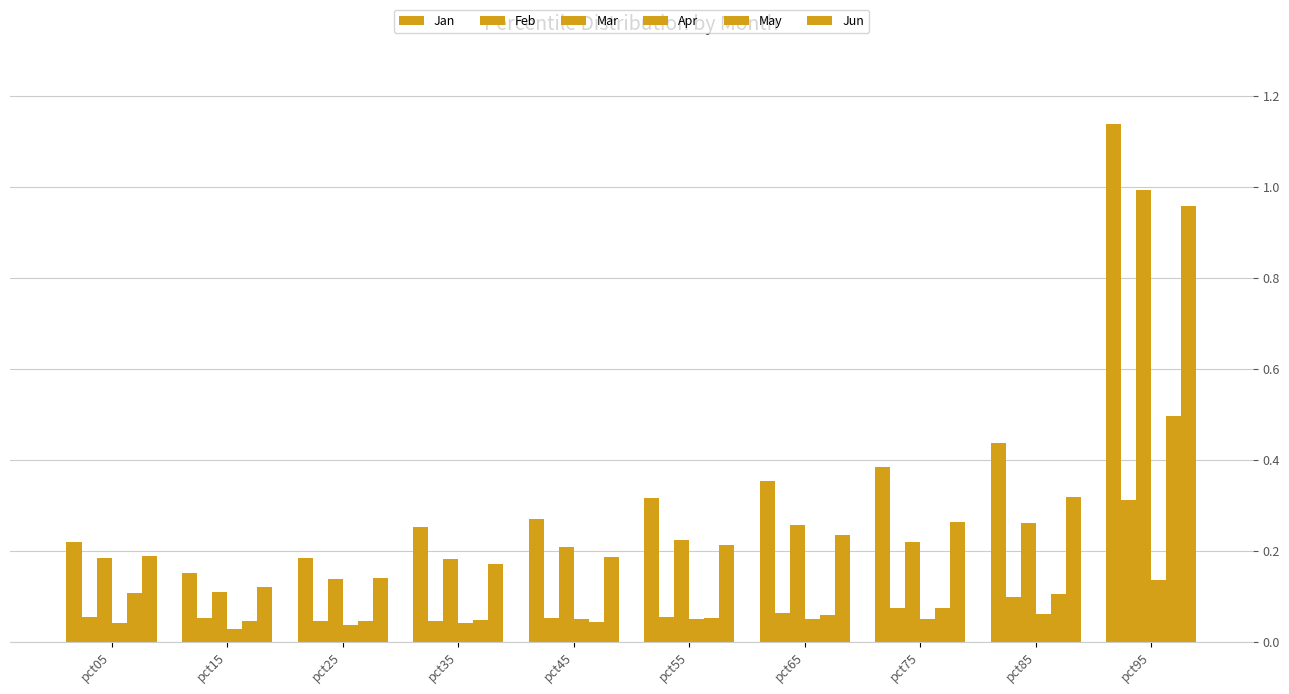

How many bars are there in total?

60